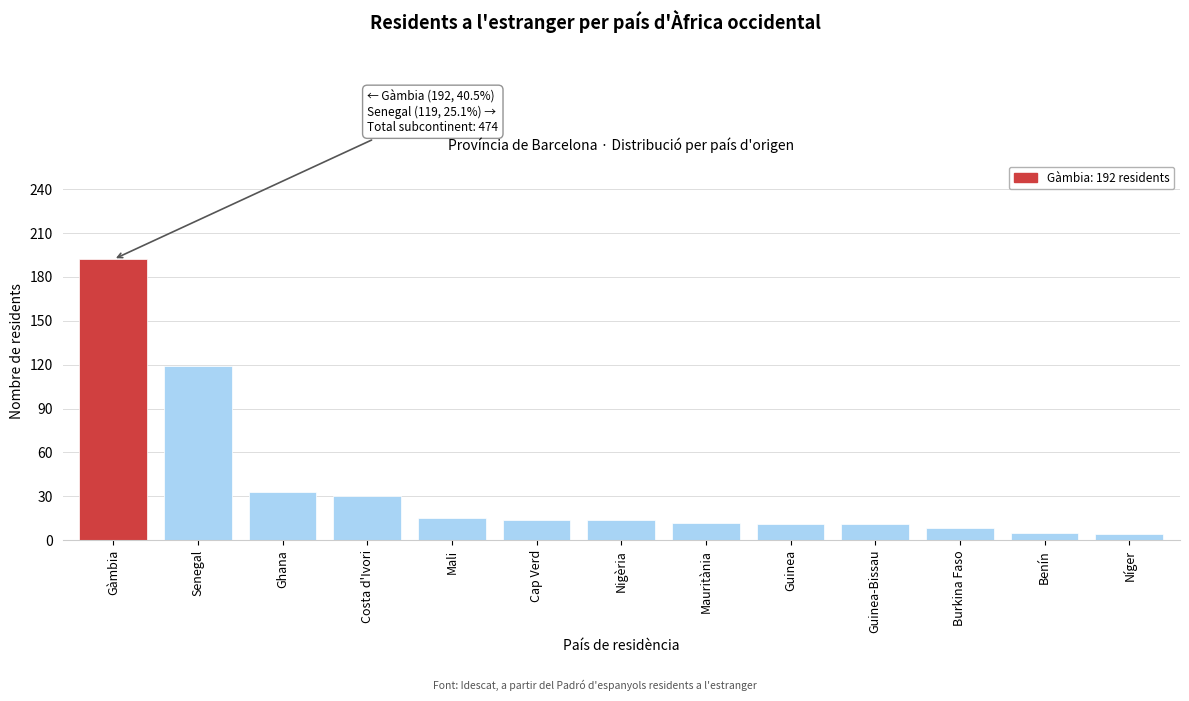

What is the difference between the values at Gàmbia and Guinea?

181